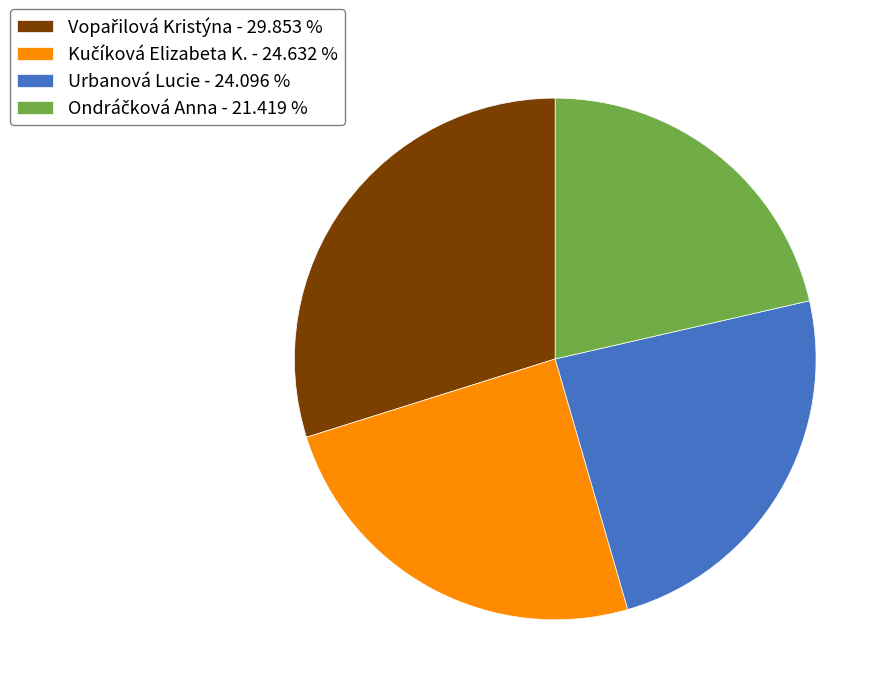

Does any single category account for the majority?

No